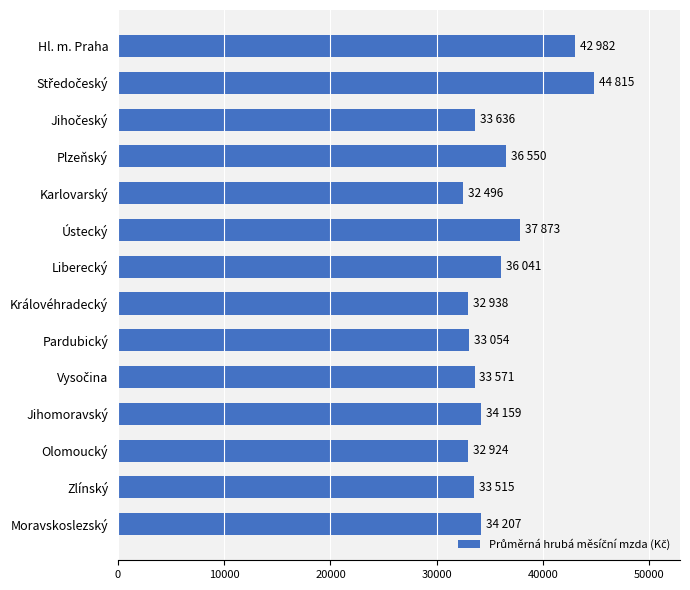

What is the difference between the second highest and second lowest values?

10058